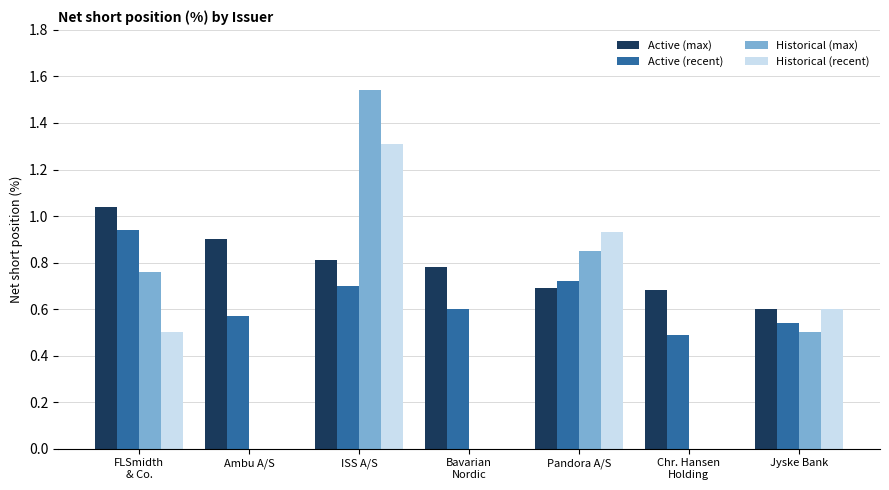

Is it true that Historical (recent) equals 0.0 at Ambu A/S?

True